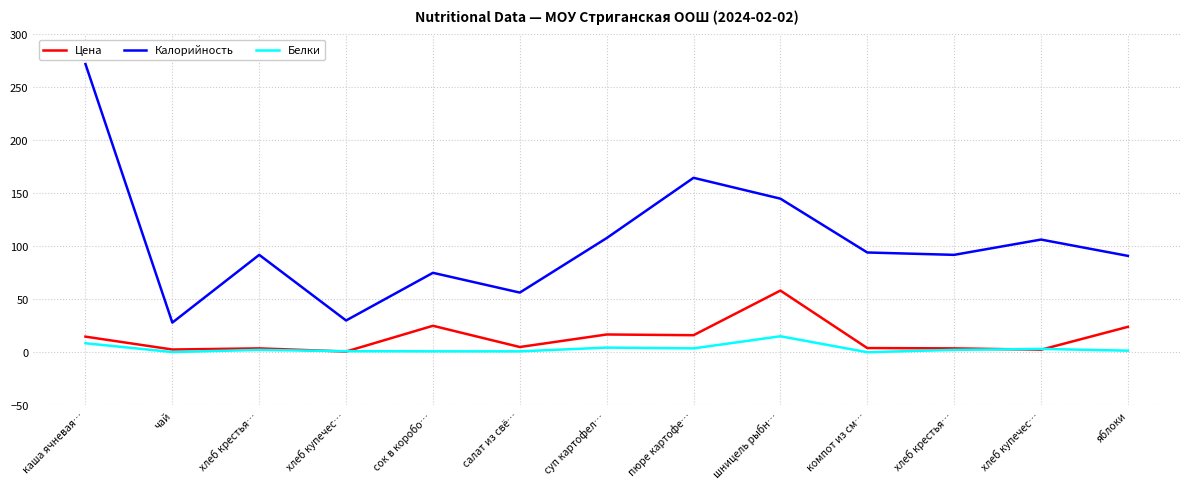

Does the chart have visible grid lines?

Yes